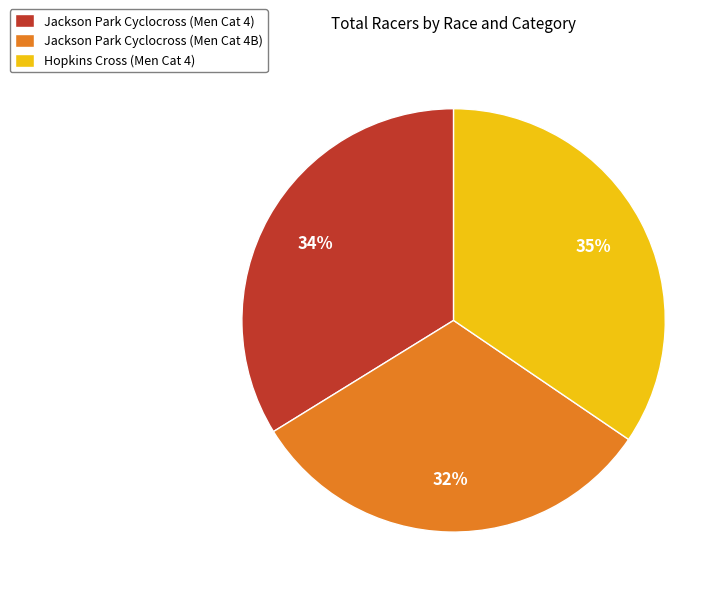

Which category has the smallest portion of the pie?

Jackson Park Cyclocross (Men Cat 4B)